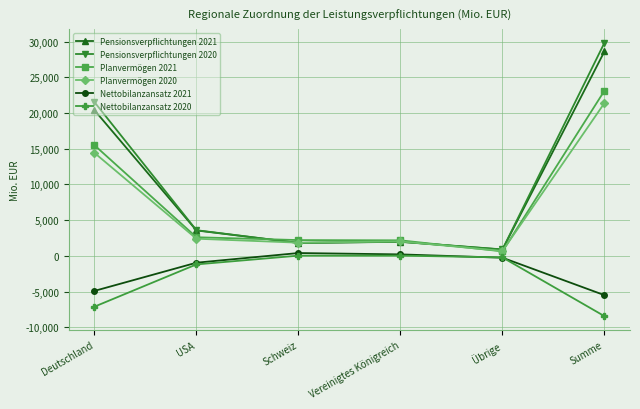

Rank the series by their maximum value, from lowest to highest.

Nettobilanzansatz 2020, Nettobilanzansatz 2021, Planvermögen 2020, Planvermögen 2021, Pensionsverpflichtungen 2021, Pensionsverpflichtungen 2020